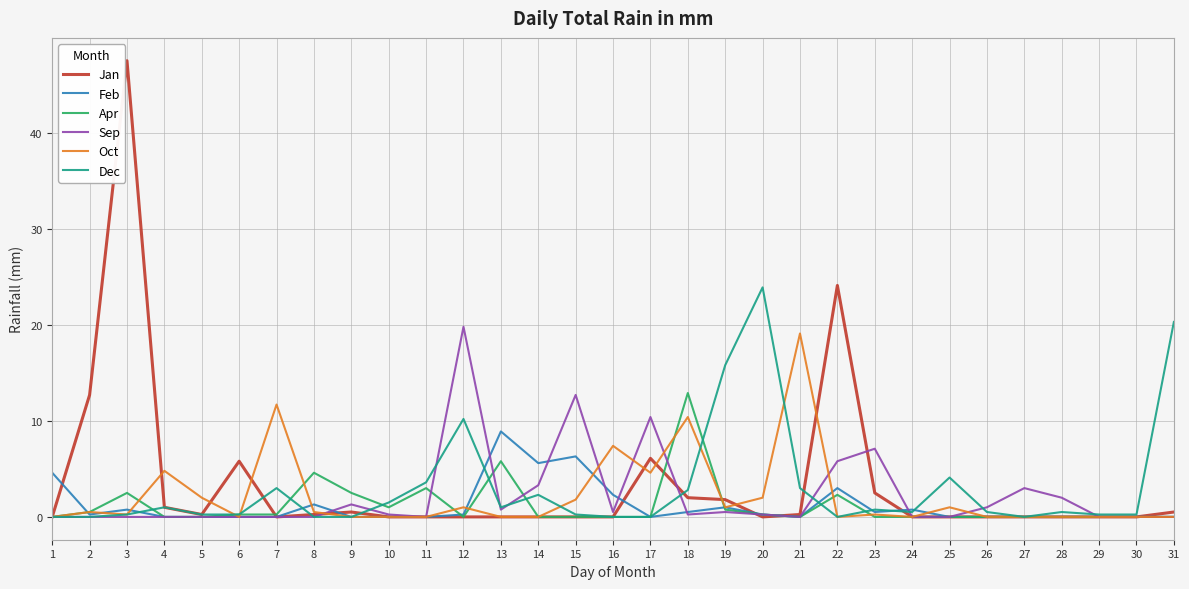

What is the average value of the Dec series?

3.1